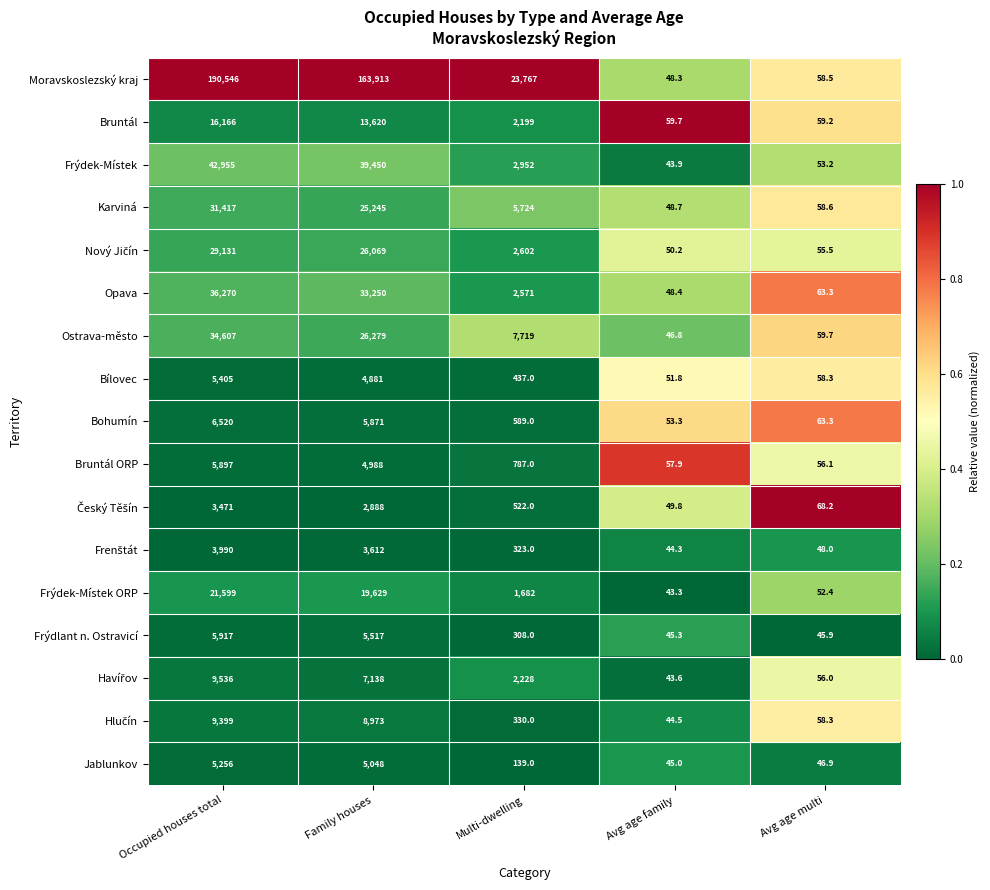

Which series has the widest spread of values?

Moravskoslezský kraj